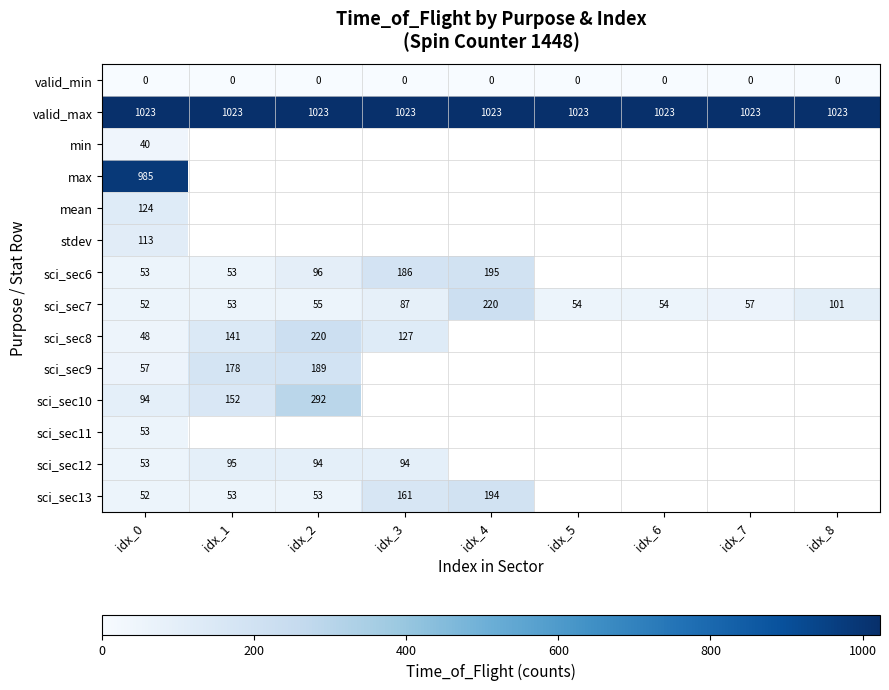

The value of sci_sec6 at idx_1 is 23. True or false?

False